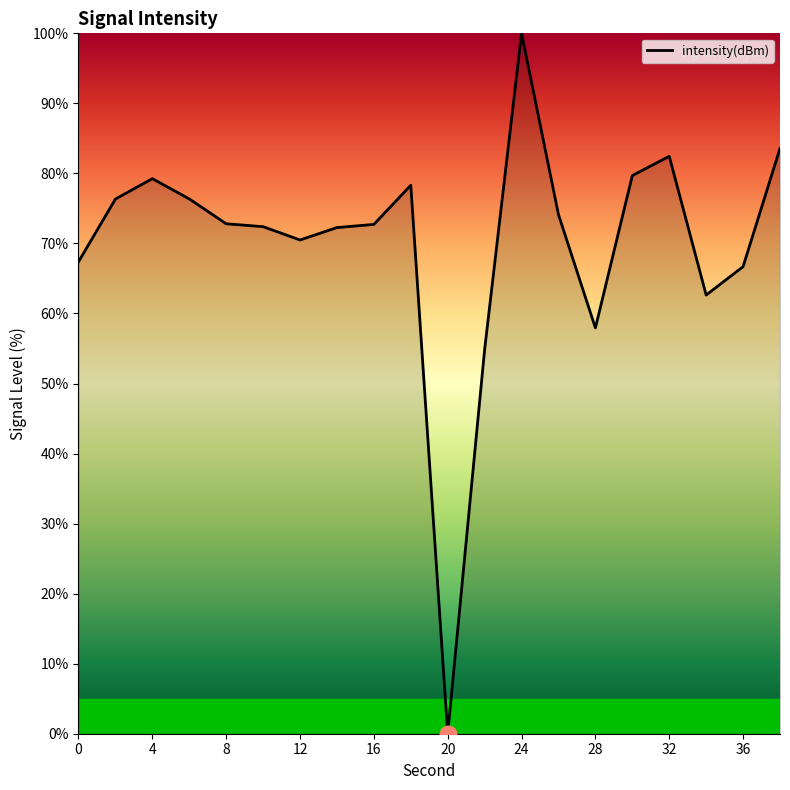

Count the number of categories in the chart.

20